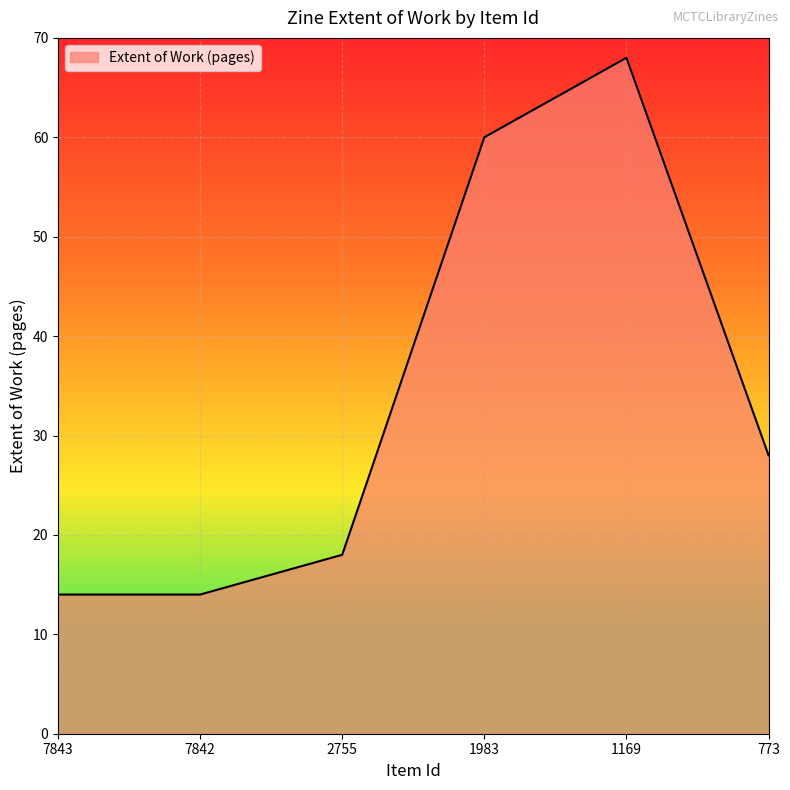

What is the smallest value displayed?

14